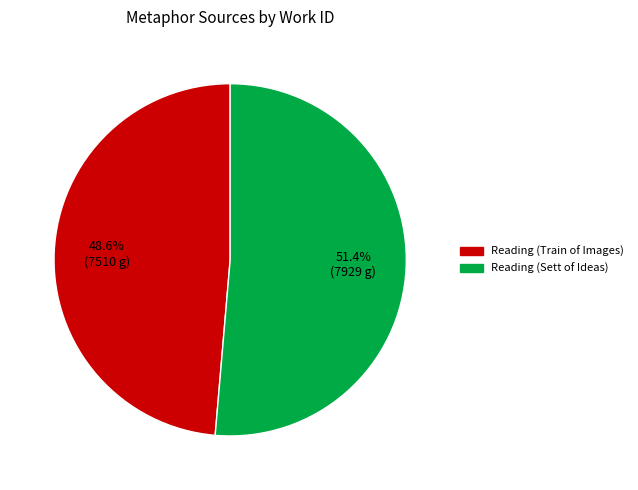

True or false: Reading (Train of Images) accounts for 58% of the total.

False